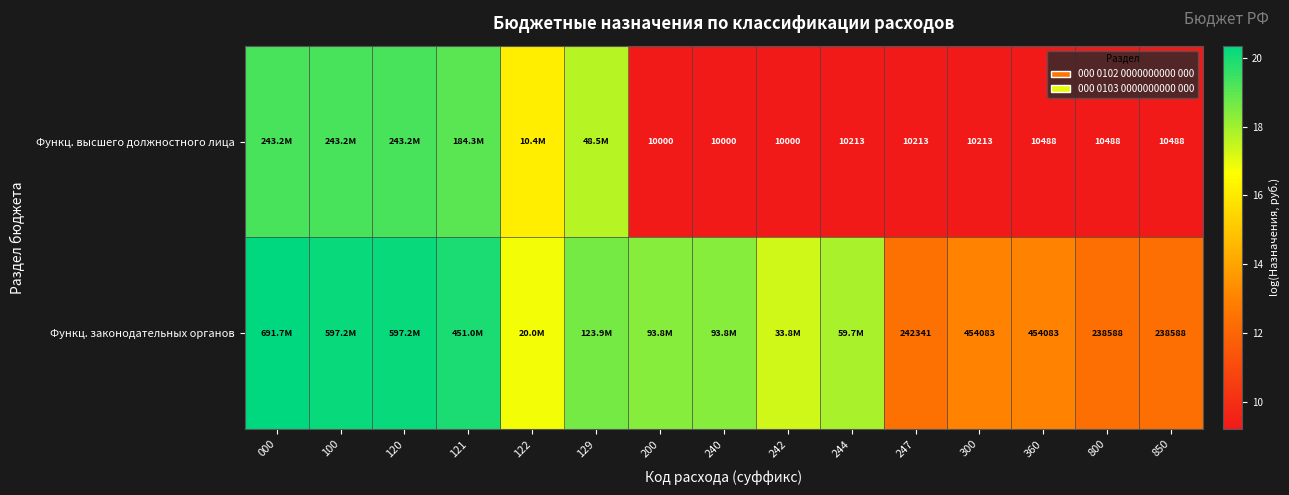

True or false: Функц. высшего должностного лица has a value of 19.3 at 000.

True